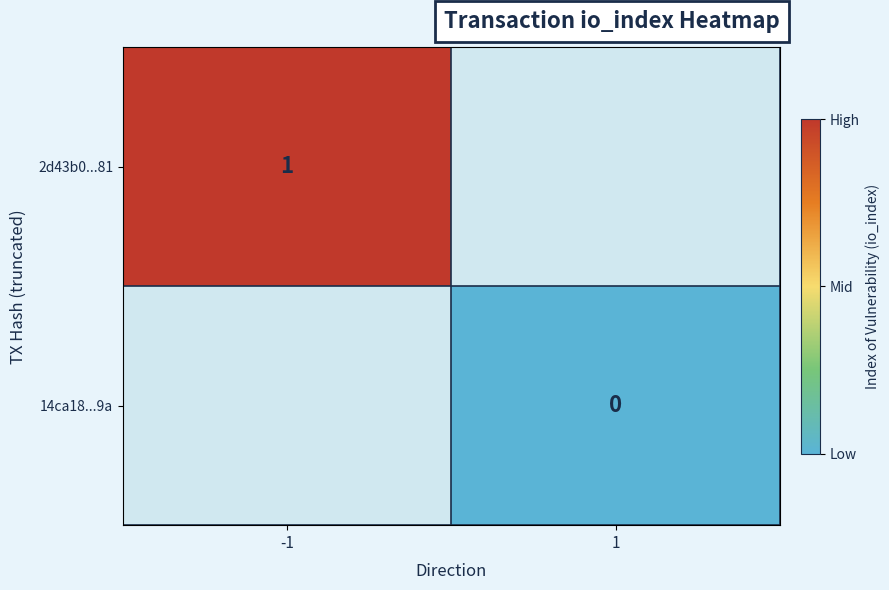

The value of 2d43b0...81 at -1 is 1. True or false?

True